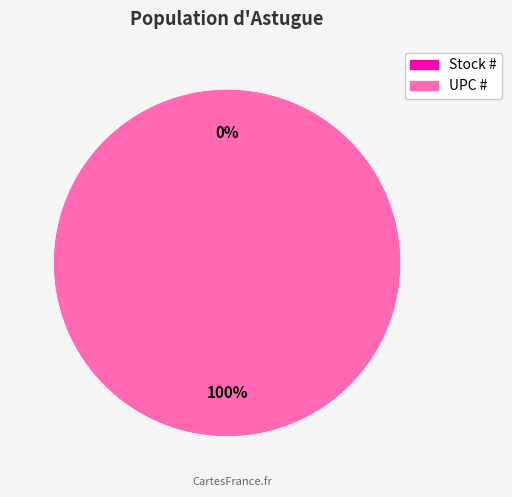

Which category has the smallest portion of the pie?

Stock #